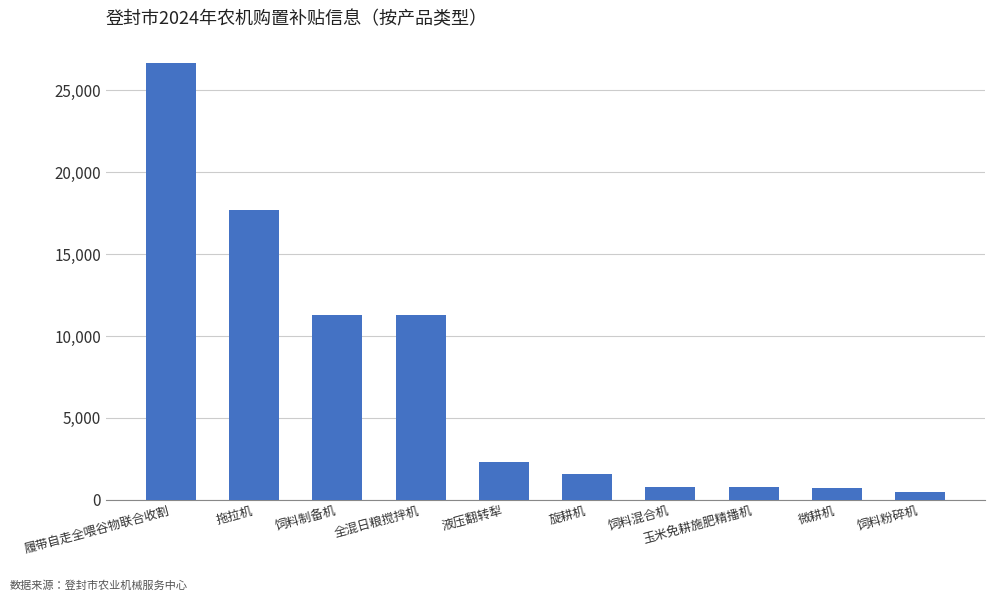

What is the minimum value shown in the chart?

490